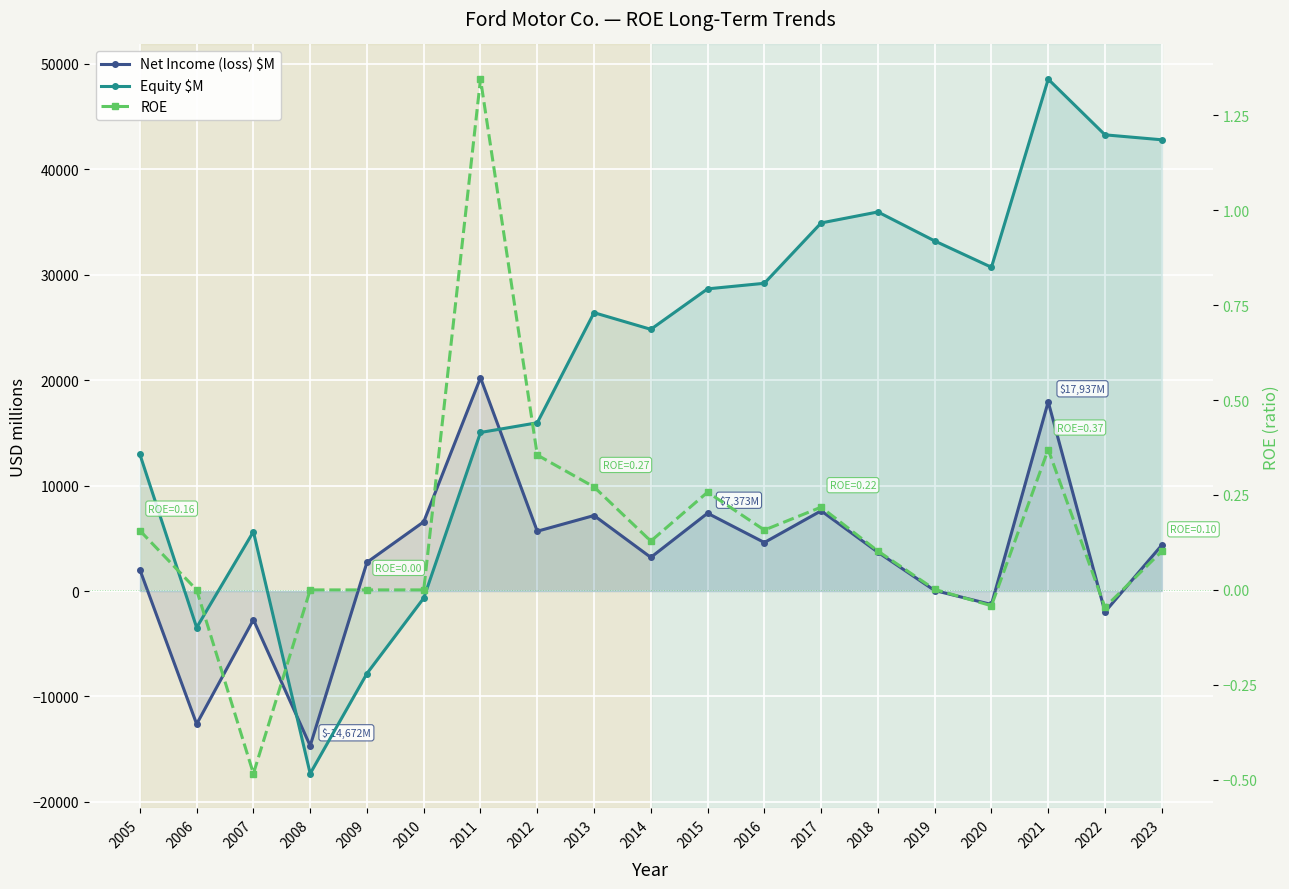

In ROE, how many points are lower than both neighbors (excluding endpoints)?

5